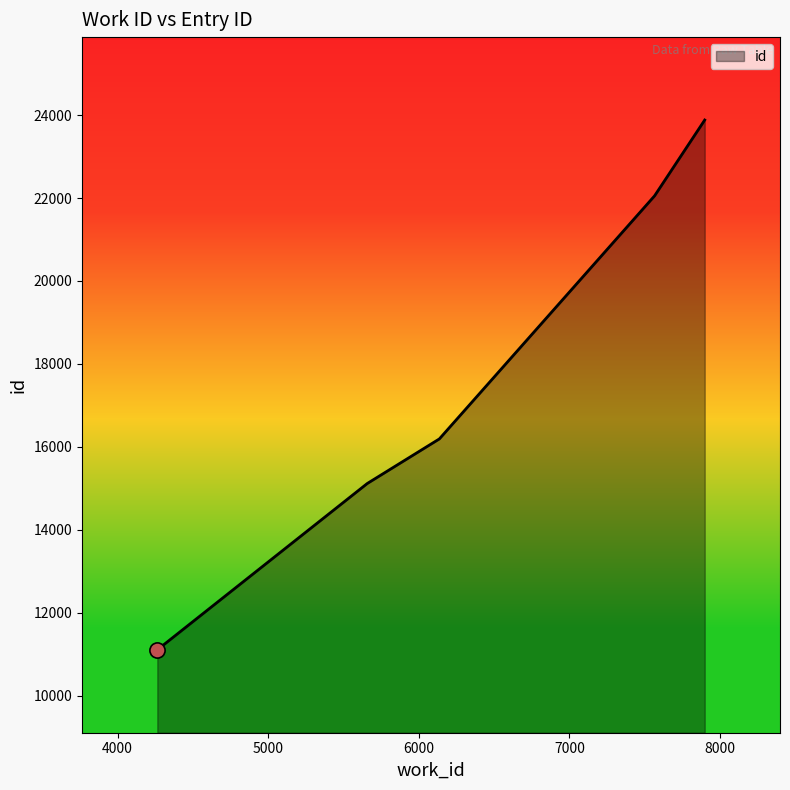

What is the smallest value displayed?

11103